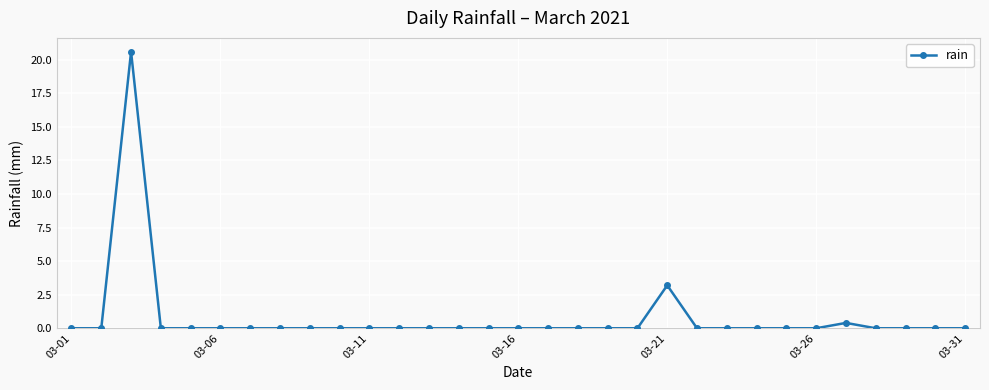

How many lines are shown in the chart?

1